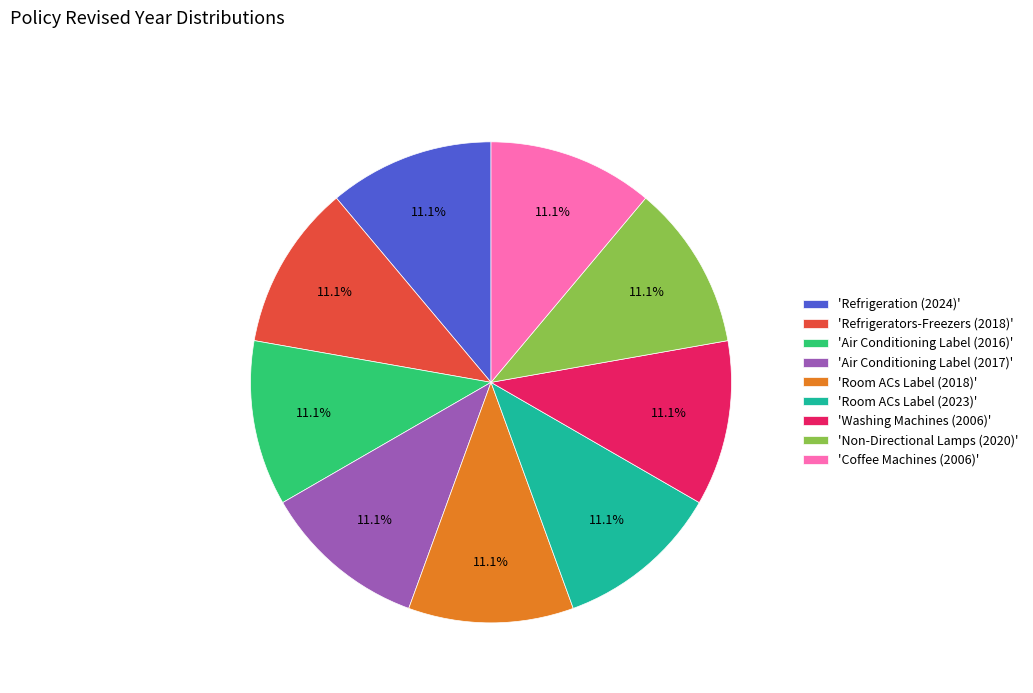

Approximately how many times larger is the value at 'Washing Machines (2006)' compared to 'Air Conditioning Label (2017)'?

1.0